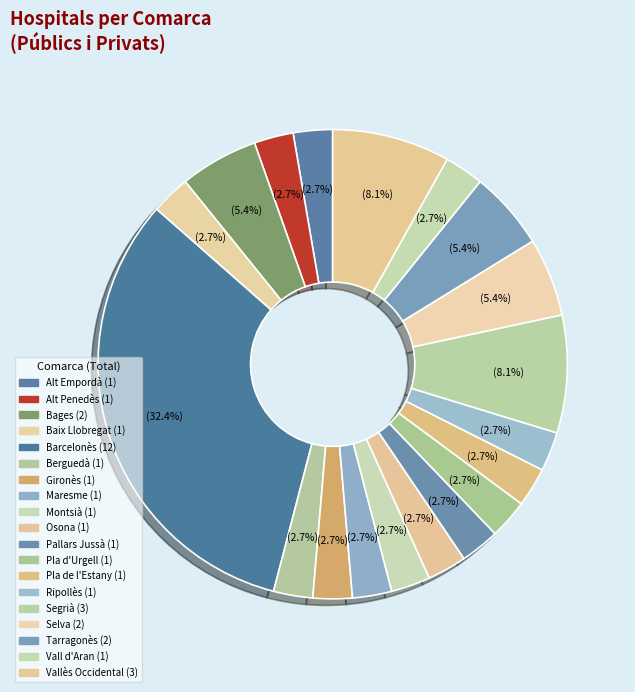

To the nearest percent, what portion does Bages represent?

5%